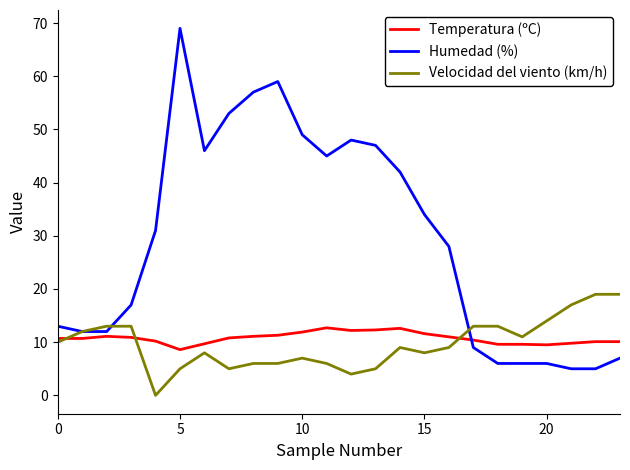

Which series has the largest total across all categories?

Humedad (%)